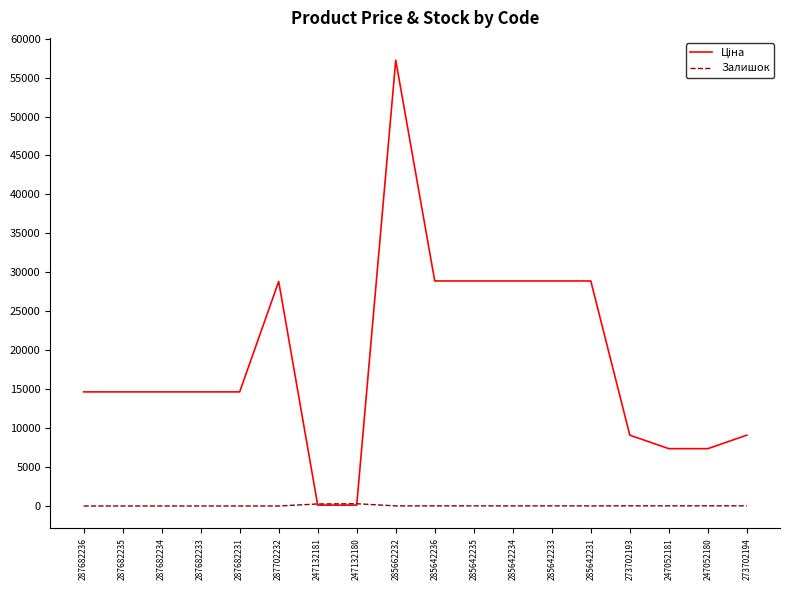

What is the difference between the highest and lowest values at 287702232?

28821.8